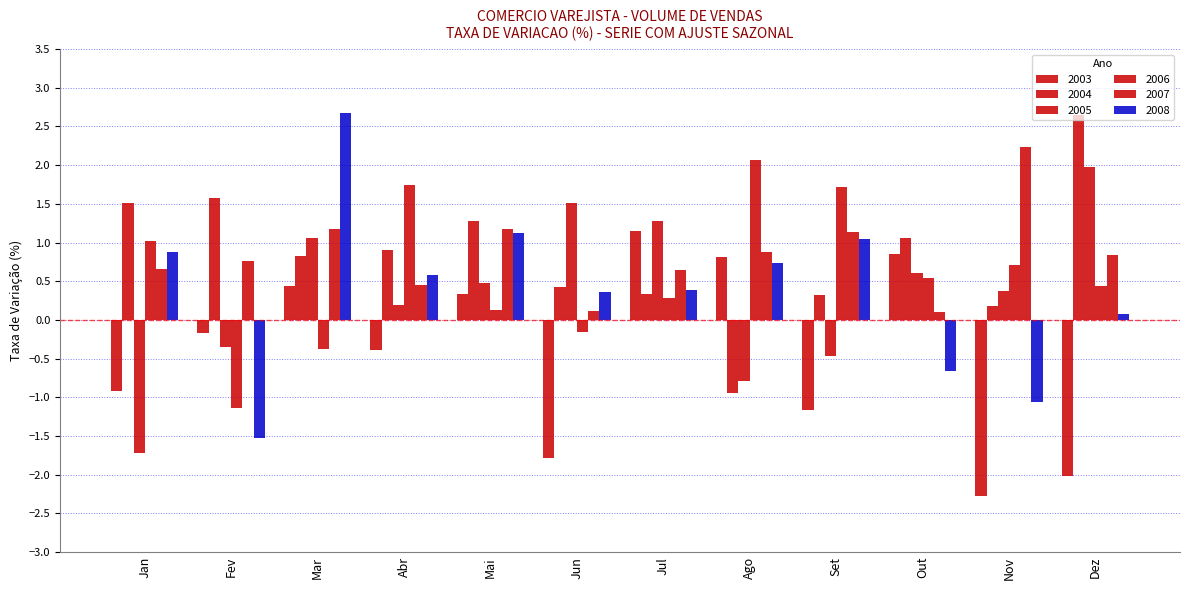

Where is 2008 nearest to the value 0?

Dez